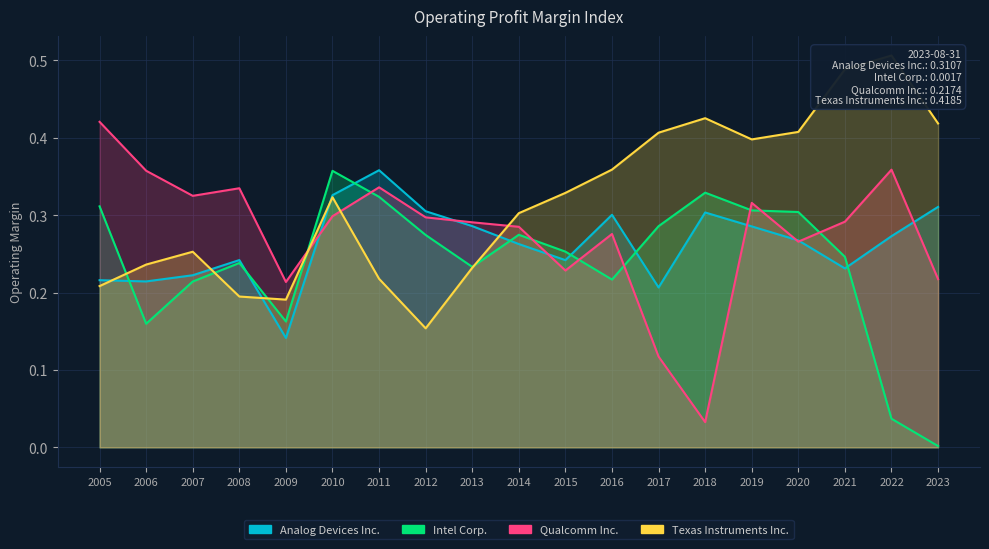

Reading left to right, what are all the values shown in this chart?

Analog Devices Inc.: 0.2	0.2	0.2	0.2	0.1	0.3	0.4	0.3	0.3	0.3	0.2	0.3	0.2	0.3	0.3	0.3	0.2	0.3	0.3
Intel Corp.: 0.3	0.2	0.2	0.2	0.2	0.4	0.3	0.3	0.2	0.3	0.3	0.2	0.3	0.3	0.3	0.3	0.2	0.0	0.0
Qualcomm Inc.: 0.4	0.4	0.3	0.3	0.2	0.3	0.3	0.3	0.3	0.3	0.2	0.3	0.1	0.0	0.3	0.3	0.3	0.4	0.2
Texas Instruments Inc.: 0.2	0.2	0.3	0.2	0.2	0.3	0.2	0.2	0.2	0.3	0.3	0.4	0.4	0.4	0.4	0.4	0.5	0.5	0.4